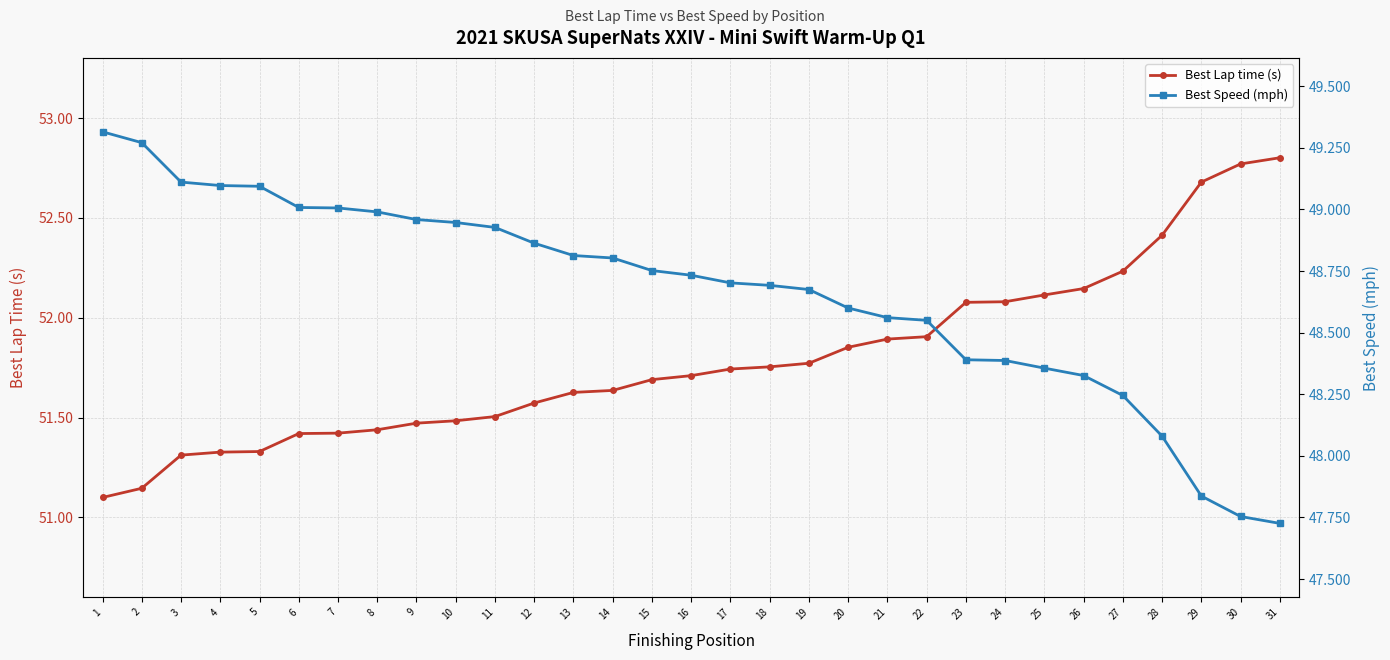

Is this an area chart (filled region under the line)?

No